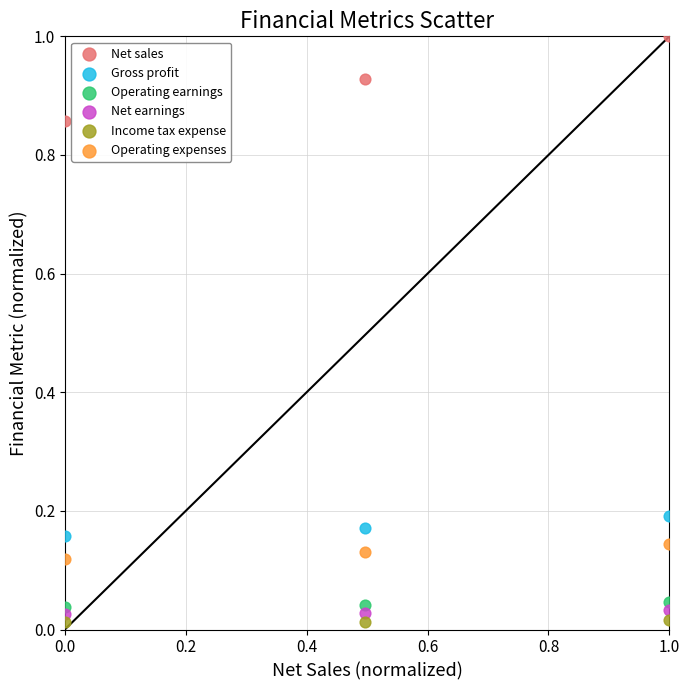

Which series has the widest spread of Y values?

Net sales